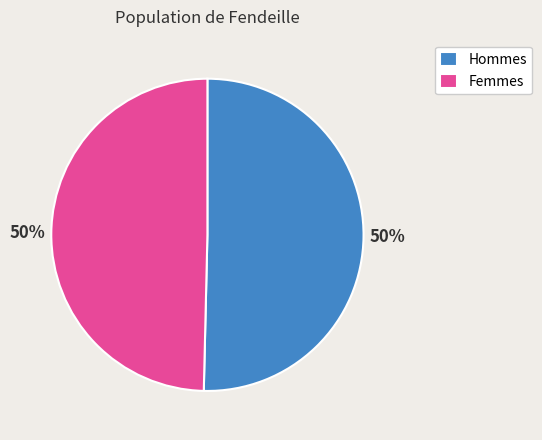

True or false: Femmes accounts for 50% of the total.

True